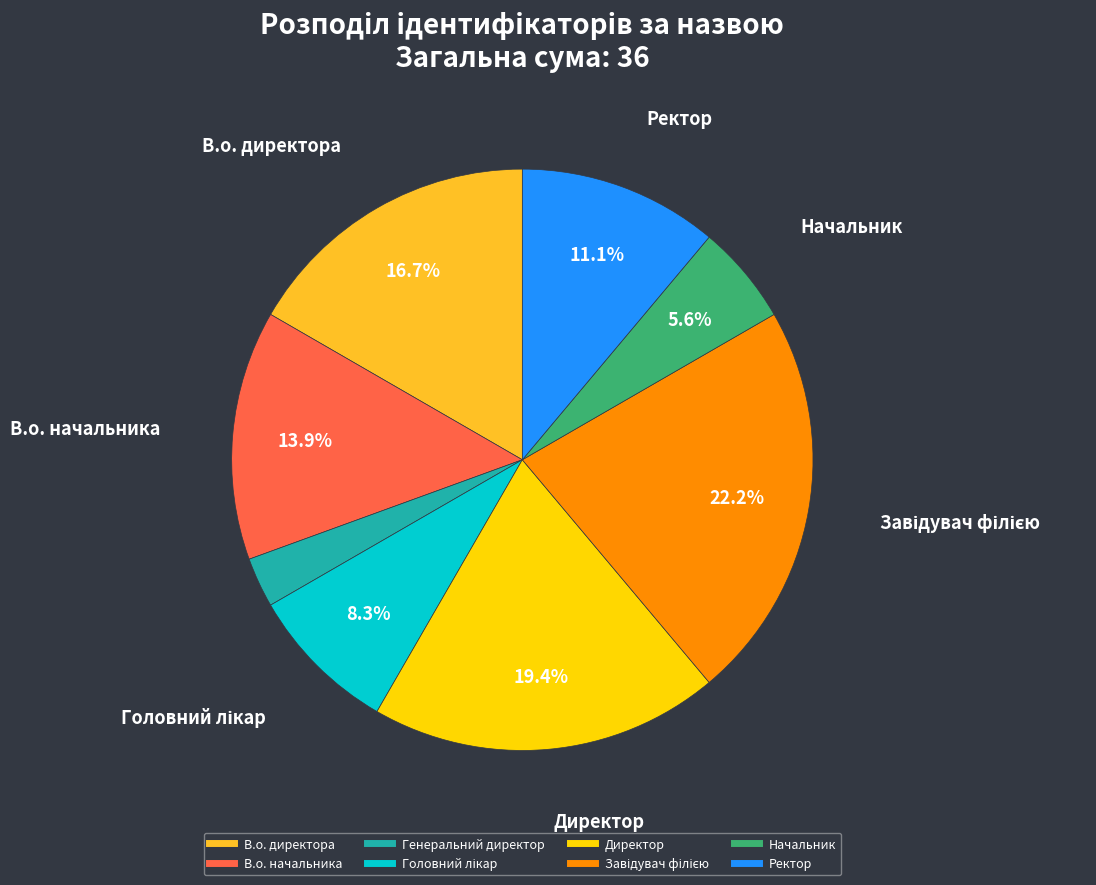

Which has a higher value, Директор or В.о. начальника?

Директор